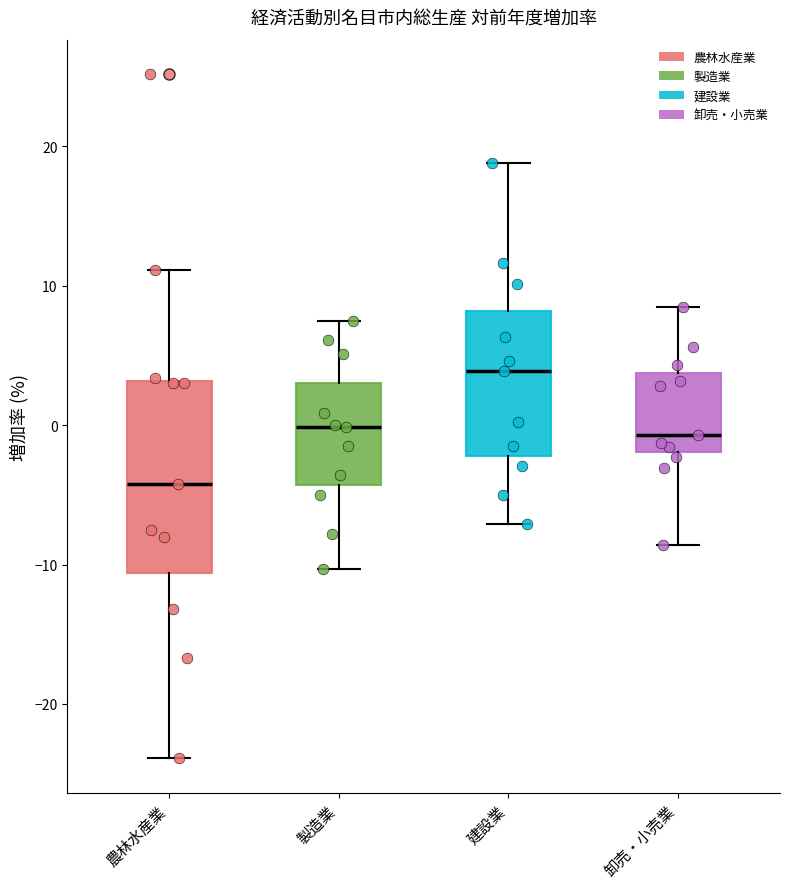

Which box has the highest median line?

建設業